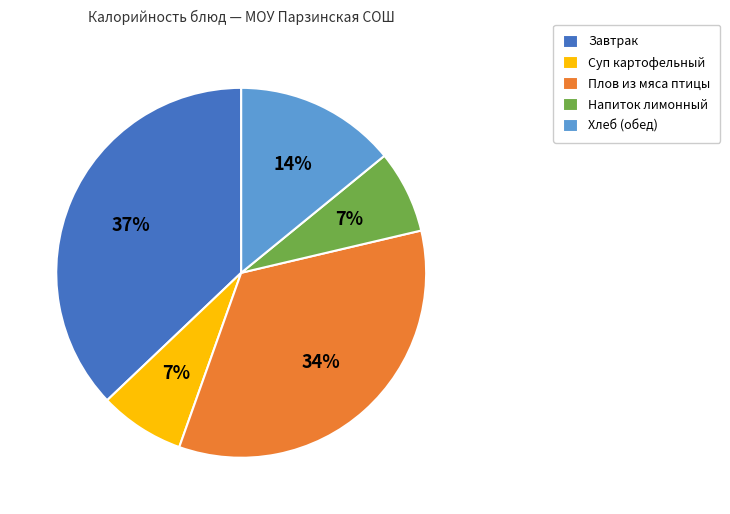

Which has a higher value, Завтрак or Хлеб (обед)?

Завтрак